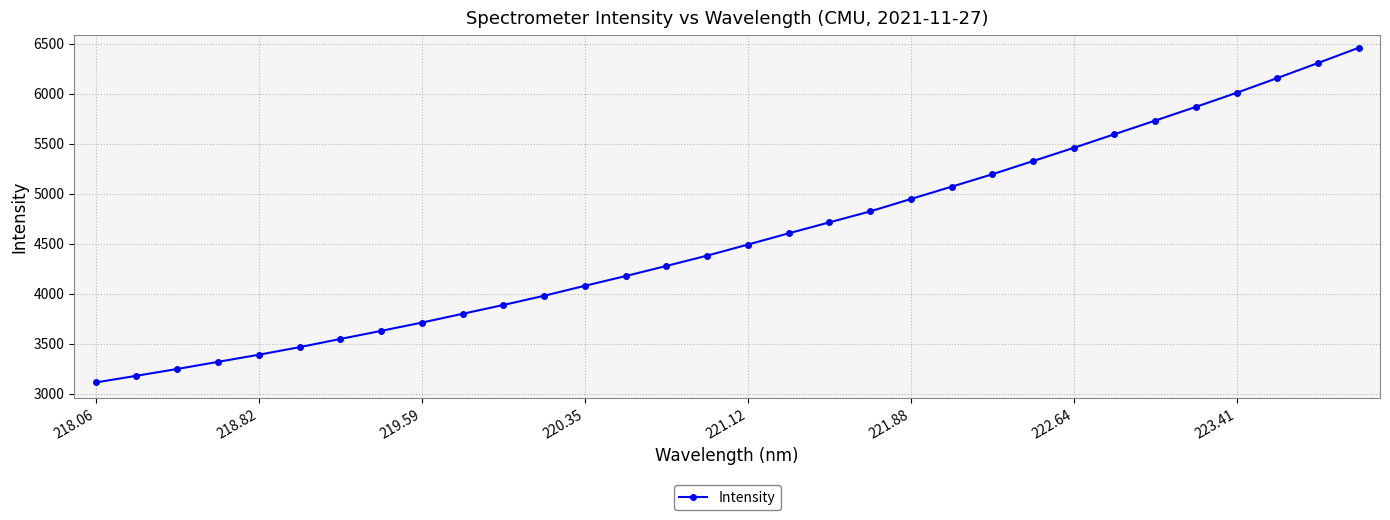

What is the difference between the maximum and minimum values?

3347.2